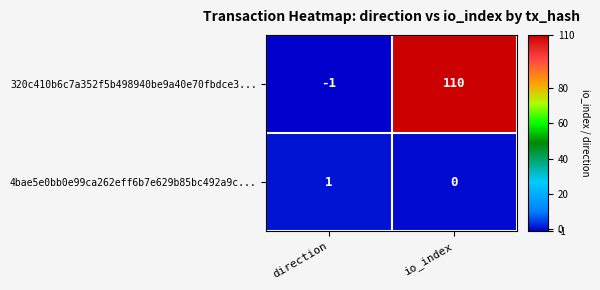

The 4bae5e0bb0e99ca262eff6b7e629b85bc492a9c... series shows 1 at direction. True or false?

True